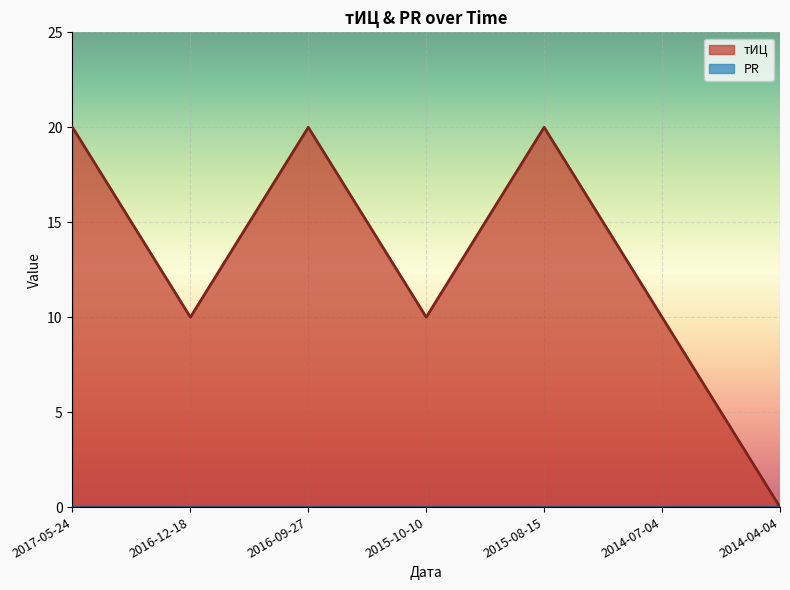

At which category does the chart reach its minimum across all series?

2014-04-04